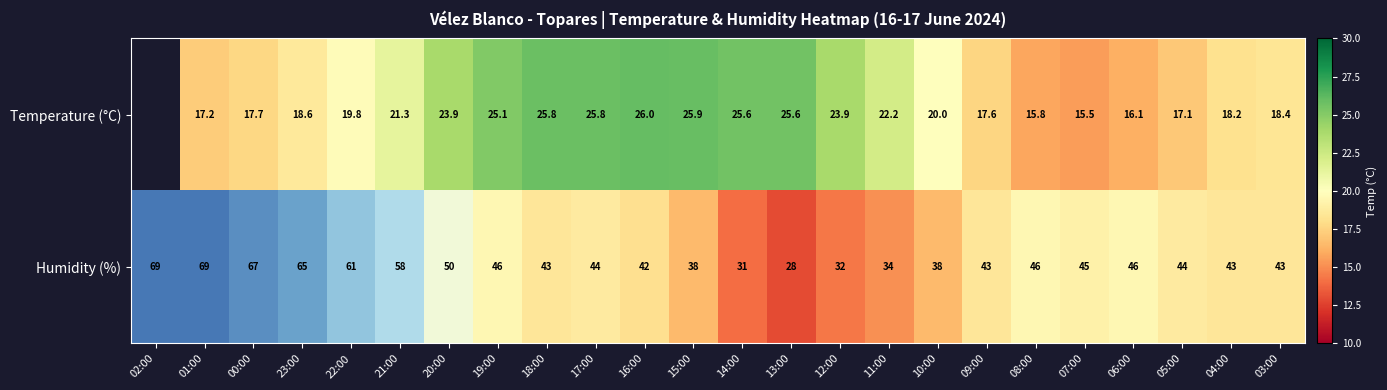

Rank the categories by value from lowest to highest.

13:00, 14:00, 12:00, 11:00, 15:00, 10:00, 16:00, 18:00, 09:00, 04:00, 03:00, 17:00, 05:00, 07:00, 19:00, 08:00, 06:00, 20:00, 21:00, 22:00, 23:00, 00:00, 02:00, 01:00